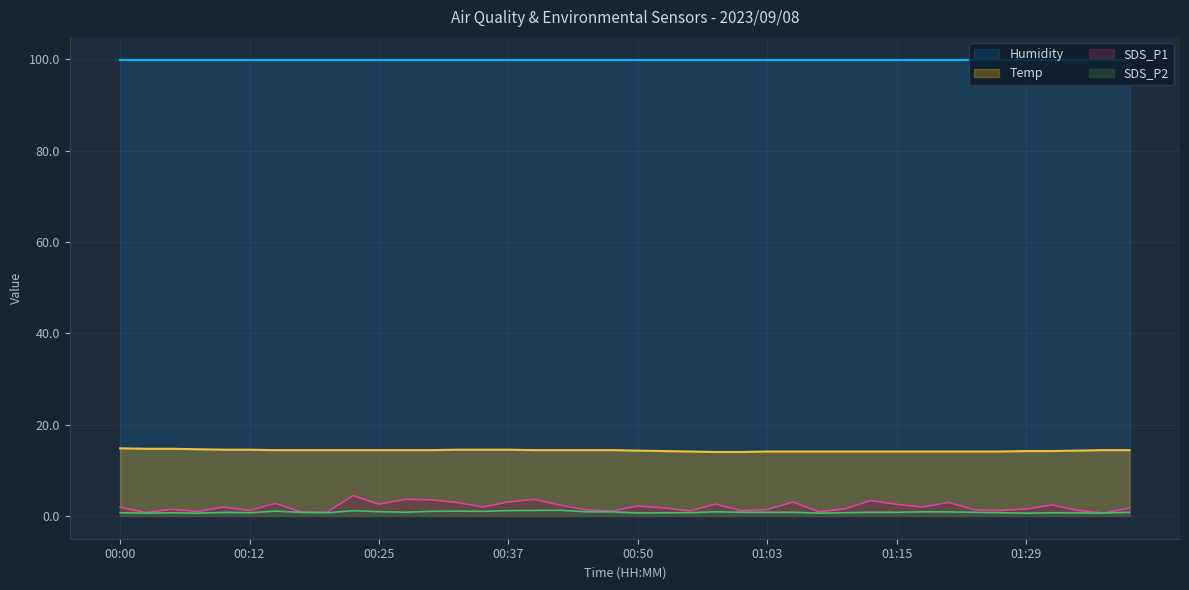

True or false: SDS_P2 has a value of 1.1 at 01:03.

False